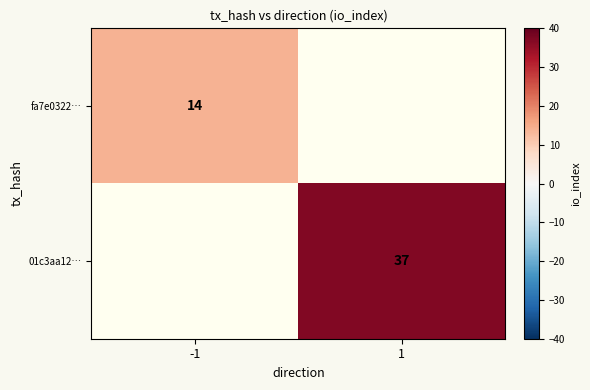

The value of fa7e0322… at -1 is 14. True or false?

True